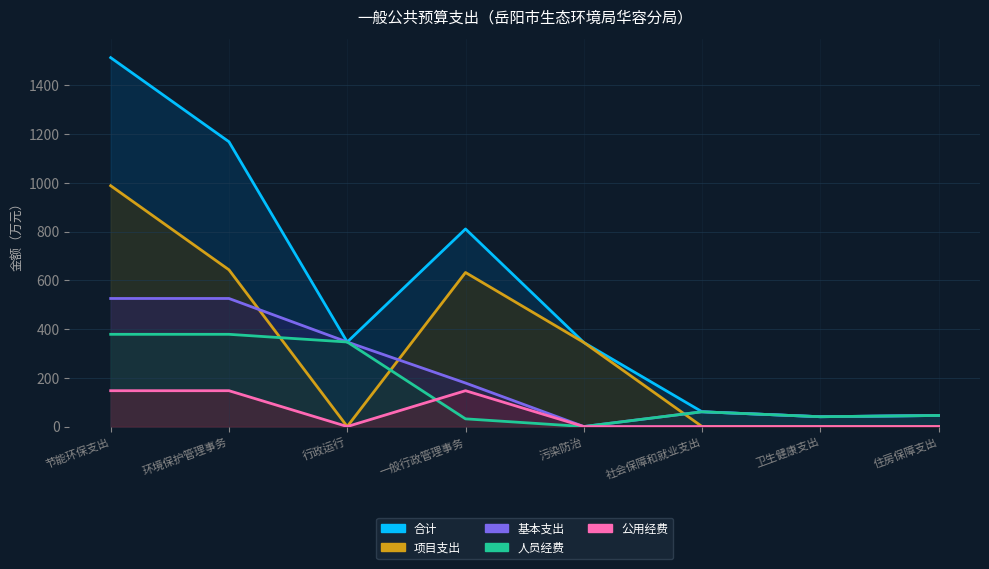

How many values in 公用经费 are above zero?

3